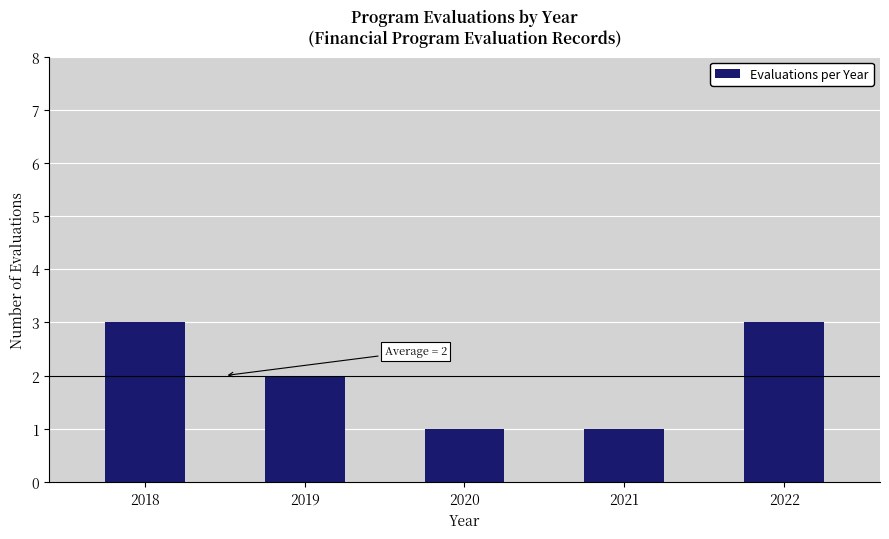

Approximately how many times larger is the value at 2020 compared to 2019?

0.5